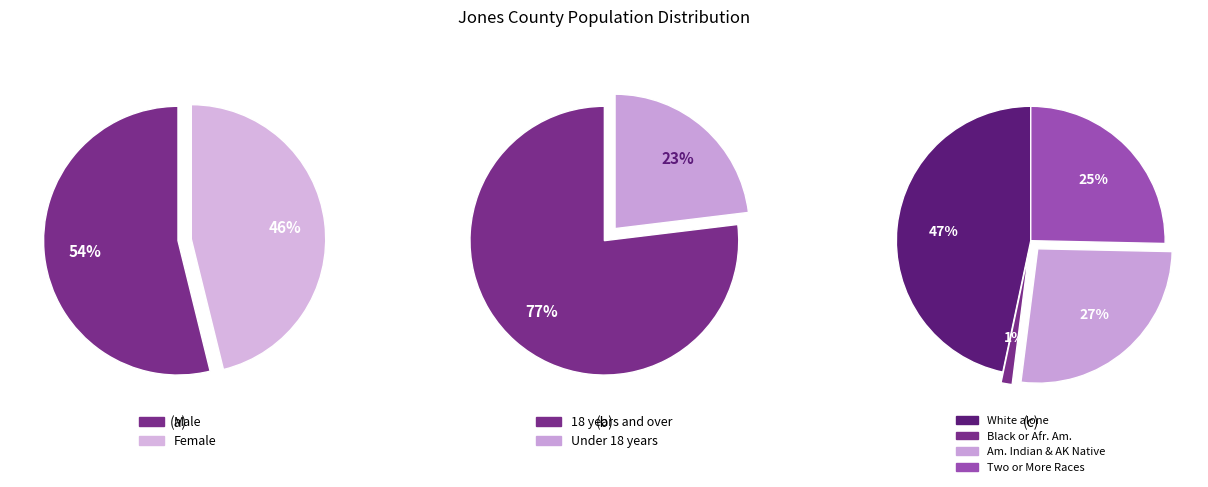

Do Under 18 years and Male together represent more than half of the pie?

Yes